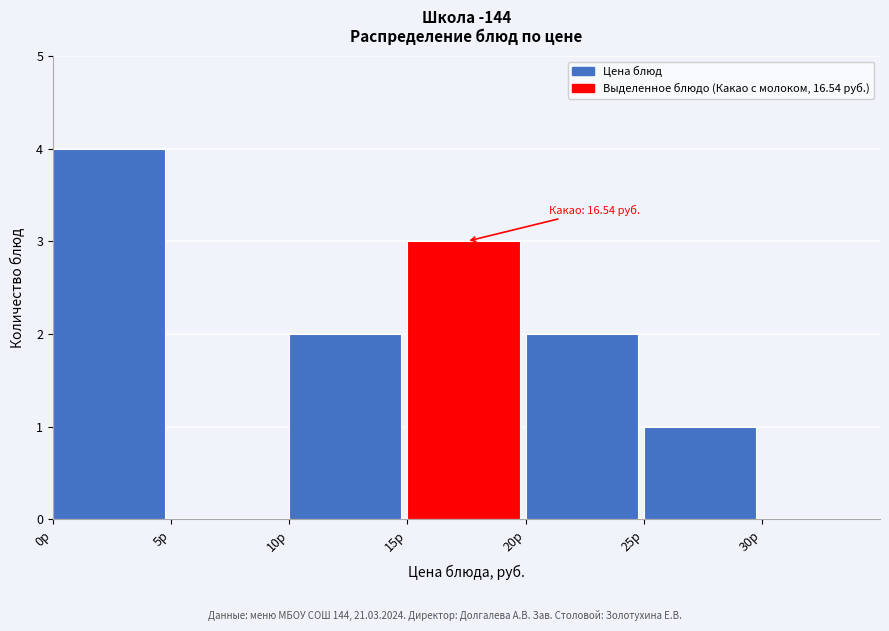

Over which range of the x-axis is the bar tallest?

0 to 5